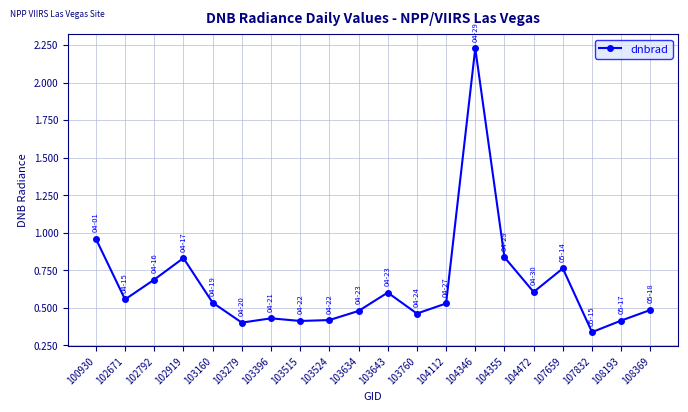

Where is the first local minimum?

102671